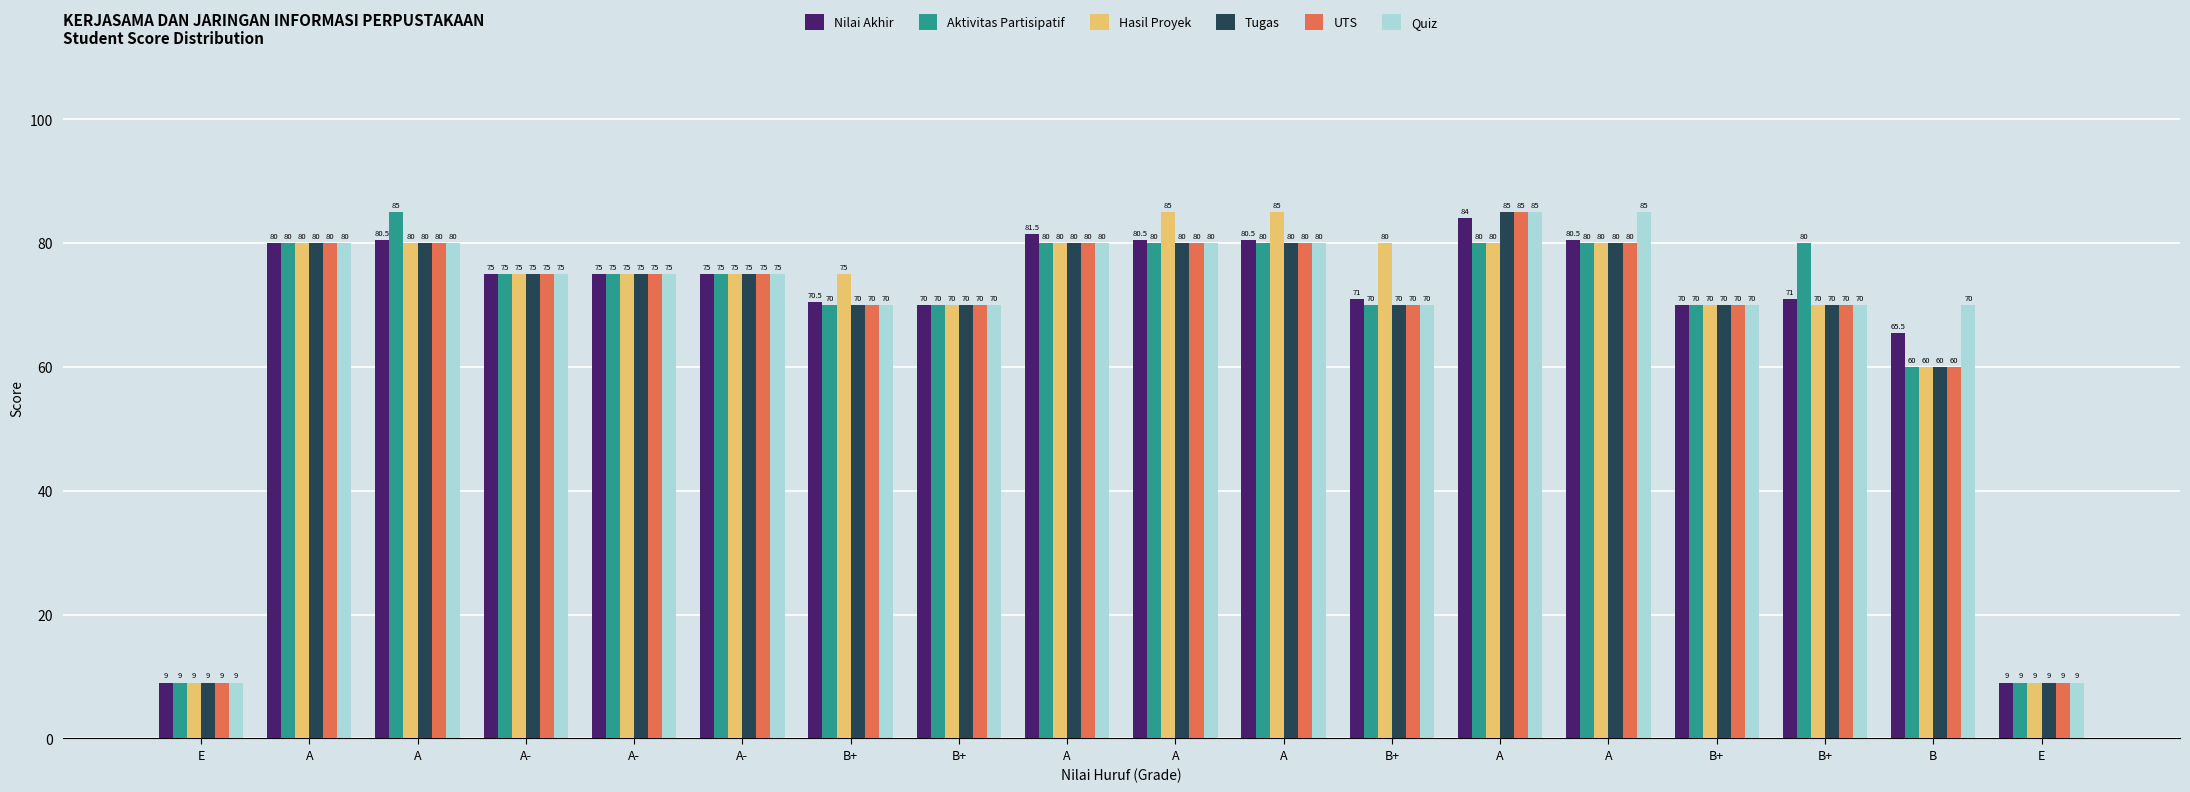

What is the lowest value of the Nilai Akhir series?

9.0